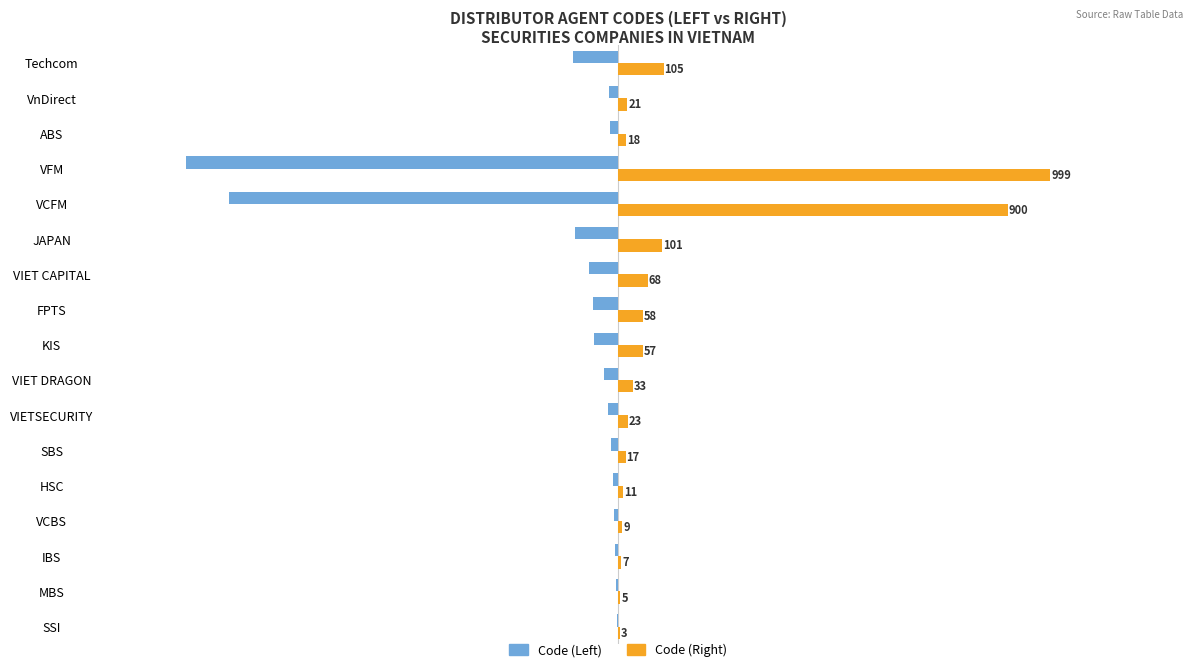

Which series has the largest total across all categories?

Code (Right)